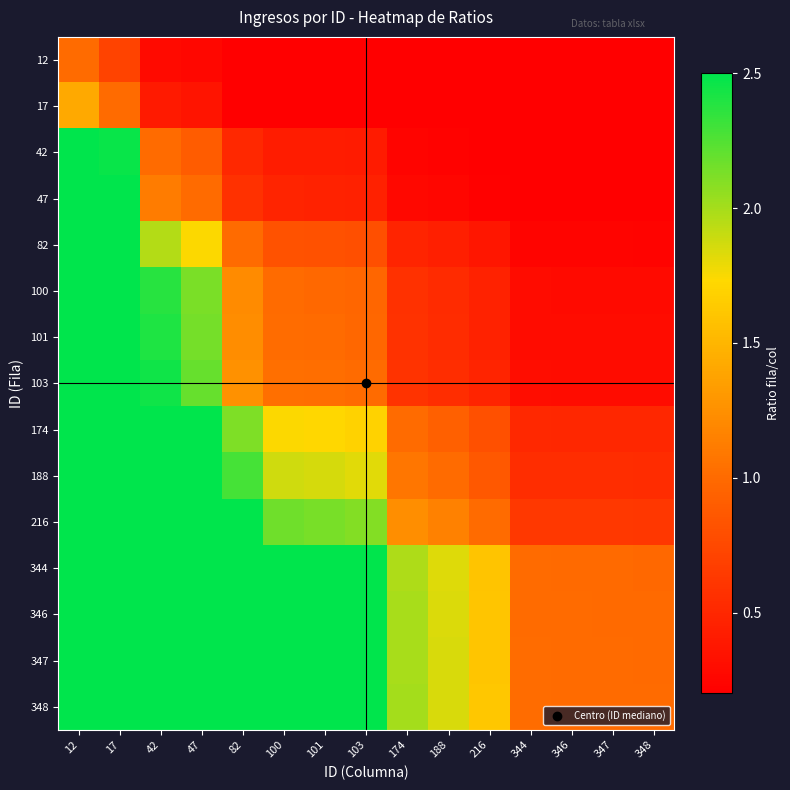

Rank the series at 47 from highest to lowest value.

348, 347, 346, 344, 216, 188, 174, 103, 101, 100, 82, 47, 42, 17, 12